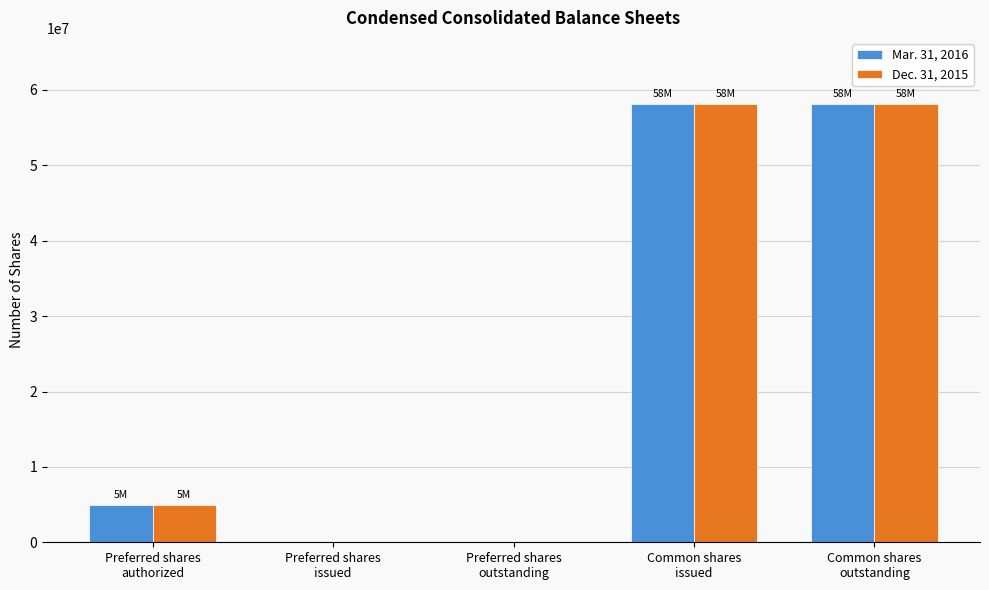

Where is Dec. 31, 2015 nearest to the value 29091000?

Preferred shares
authorized